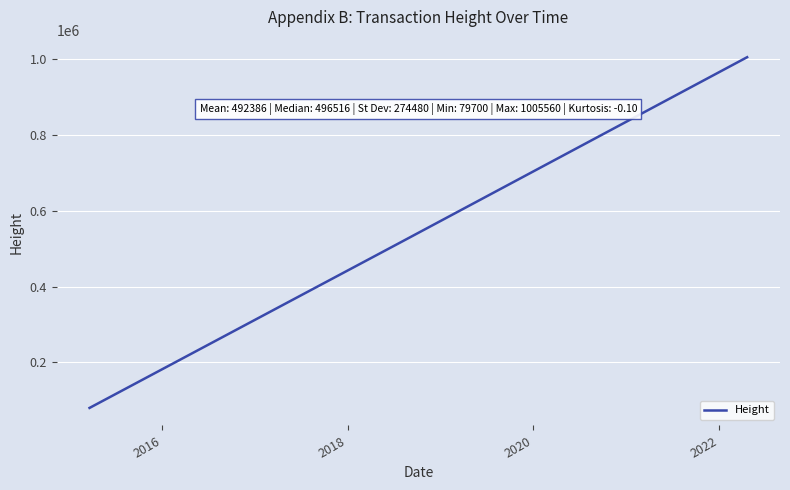

What is the difference between the maximum and second lowest values?

645252